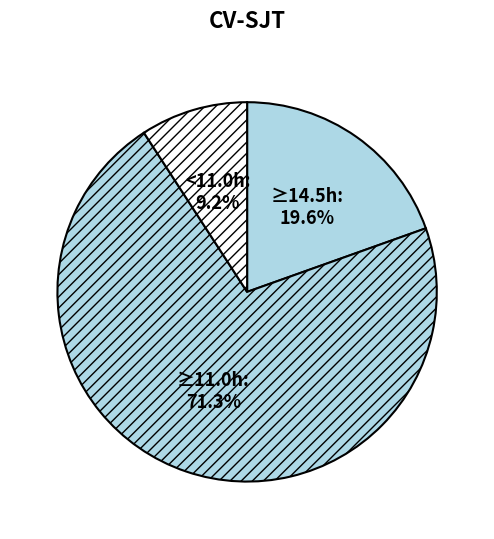

Which category has the biggest portion of the pie?

≥11.0h: 71.3%